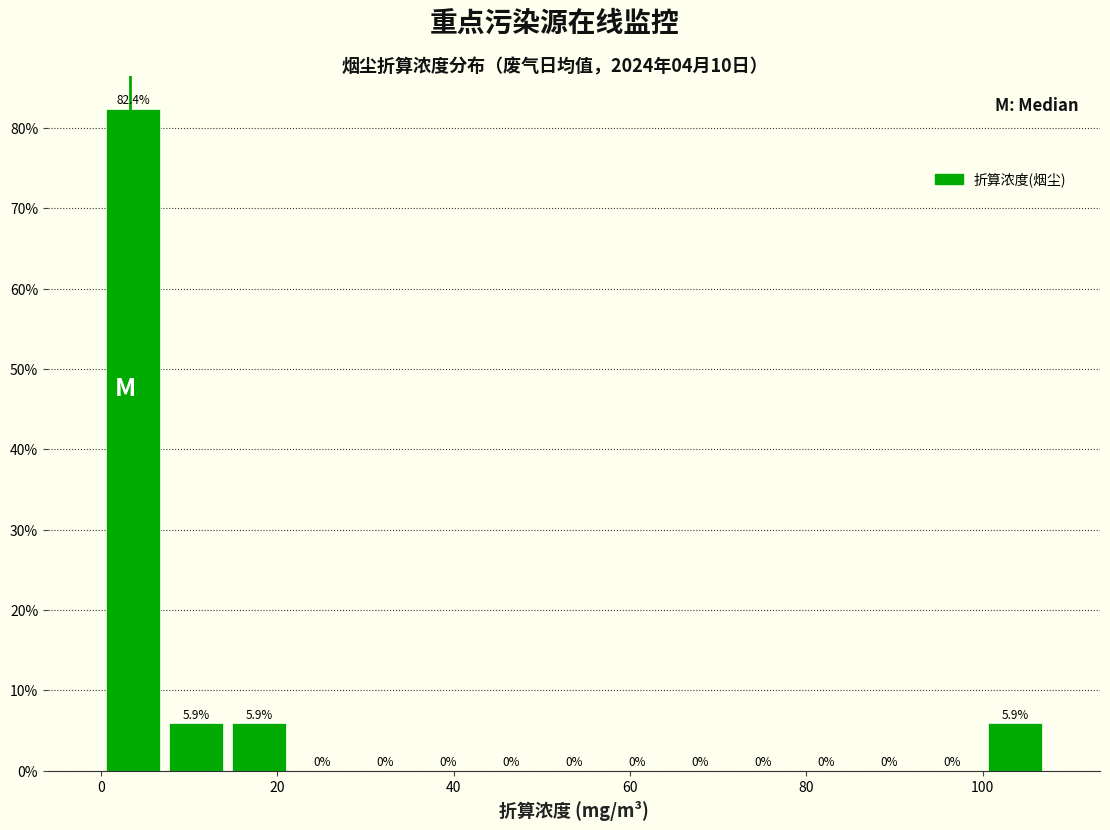

Around what value on the x-axis is the tallest bar? Give the approximate position of its centre, as read against the axis.

4